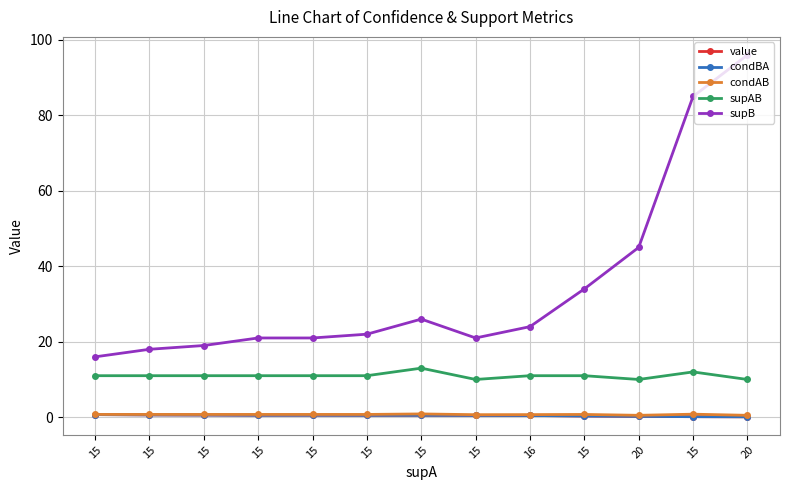

Is it true that value equals 0.5 at 16?

True